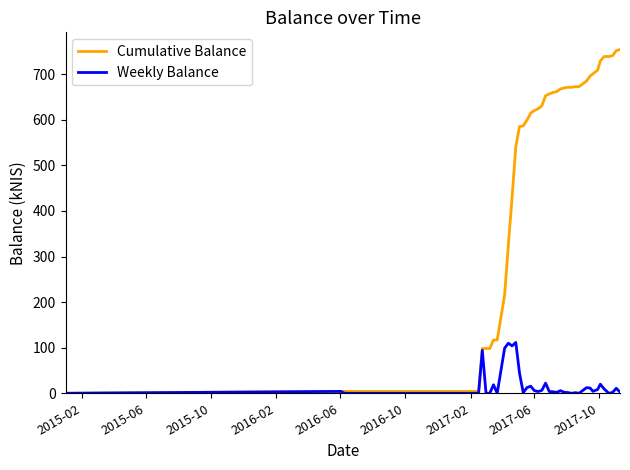

Which series has the largest range (max minus min)?

Cumulative Balance